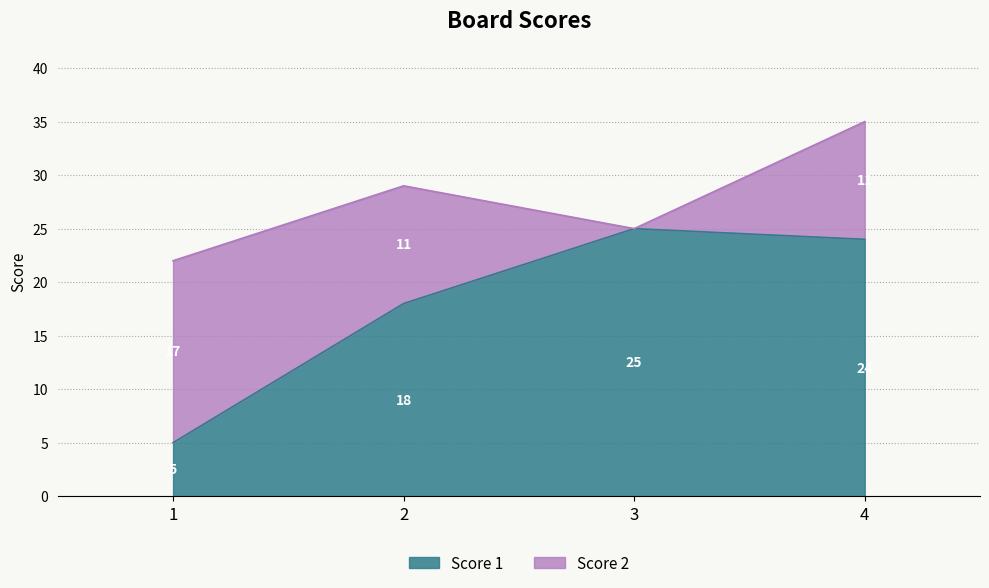

List the labels in order of value, smallest first.

1, 2, 4, 3